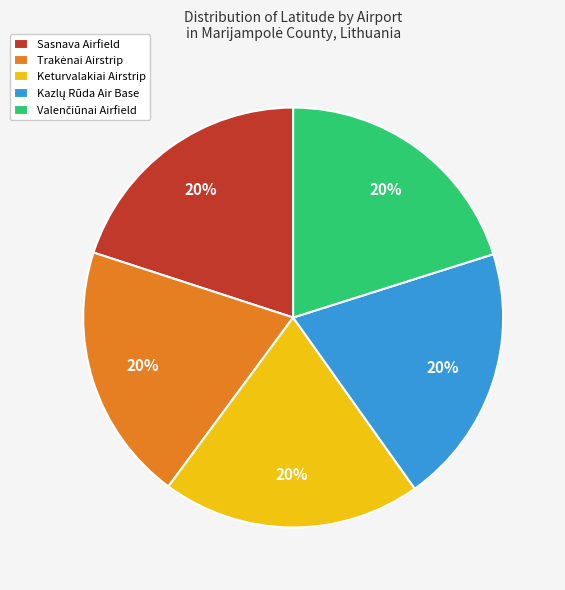

Does Keturvalakiai Airstrip account for over 50% of the chart?

No